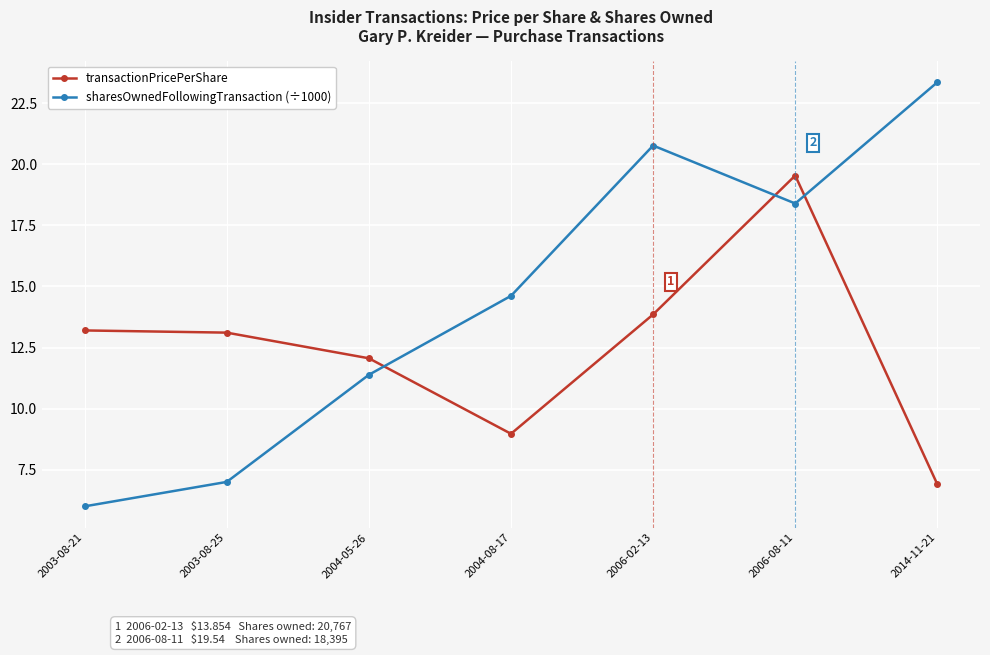

What are all the series names shown in the legend?

transactionPricePerShare, sharesOwnedFollowingTransaction (÷1000)